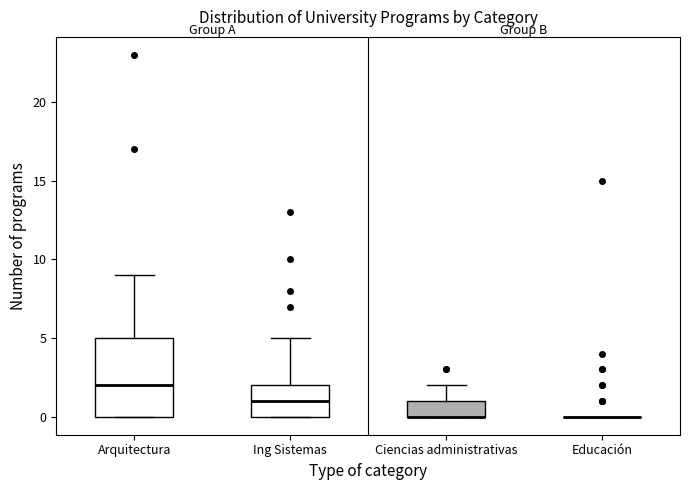

Where is the upper edge of the box for Ciencias administrativas on the y-axis? The values are not printed on the chart, so give them approximately, as read against the axis.

1